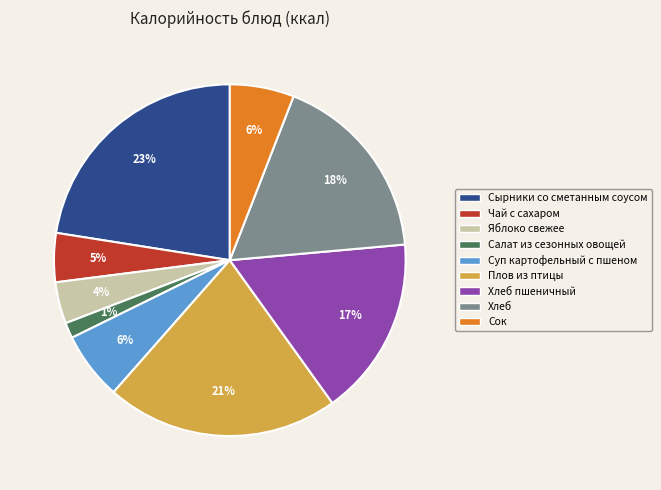

Between Хлеб and Яблоко свежее, which is larger?

Хлеб